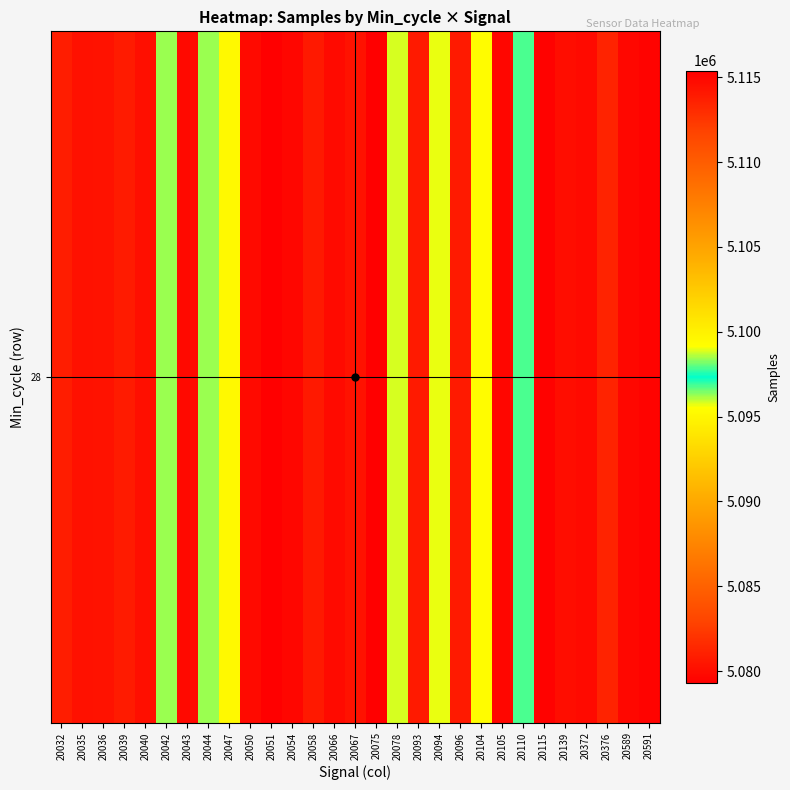

List the labels in order of value, smallest first.

20051, 20047, 20104, 20094, 20078, 20044, 20042, 20110, 20376, 20032, 20039, 20093, 20096, 20058, 20036, 20067, 20035, 20040, 20139, 20066, 20372, 20050, 20043, 20589, 20105, 20054, 20591, 20115, 20075